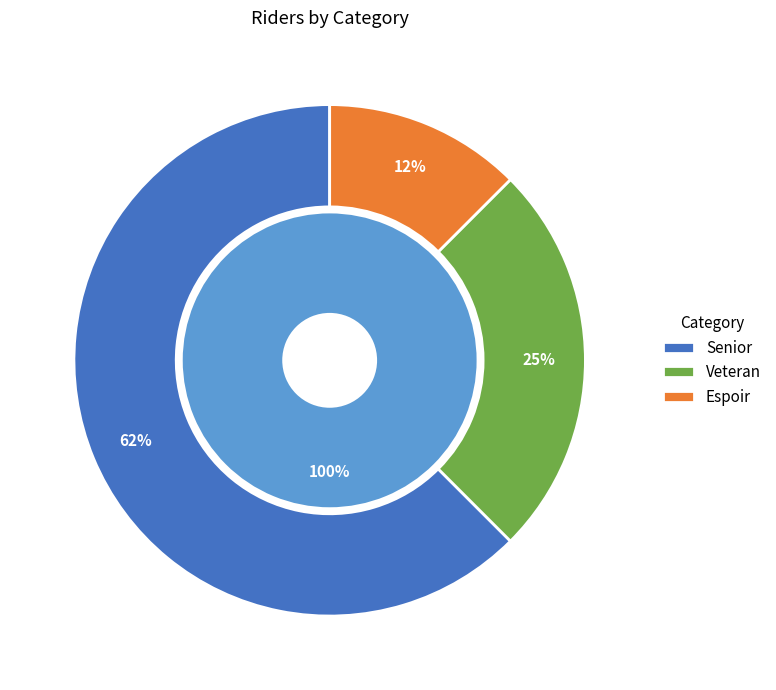

To the nearest percent, what is the average slice percentage?

33%